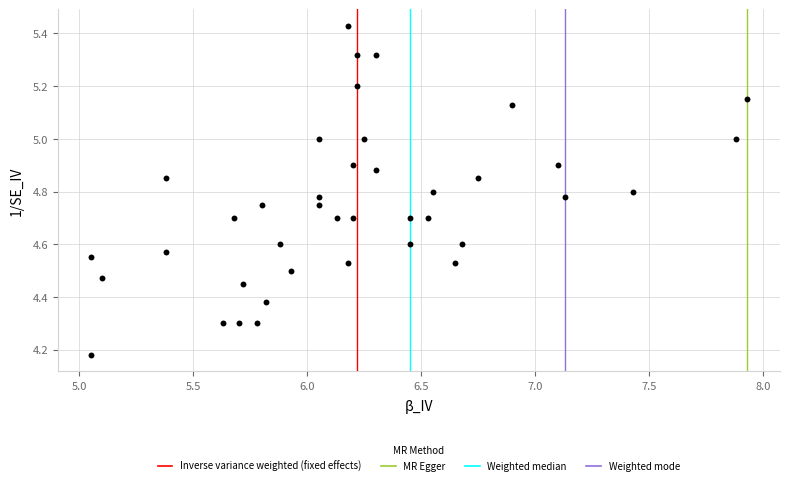

What is the range of X values (max minus min)?

2.9